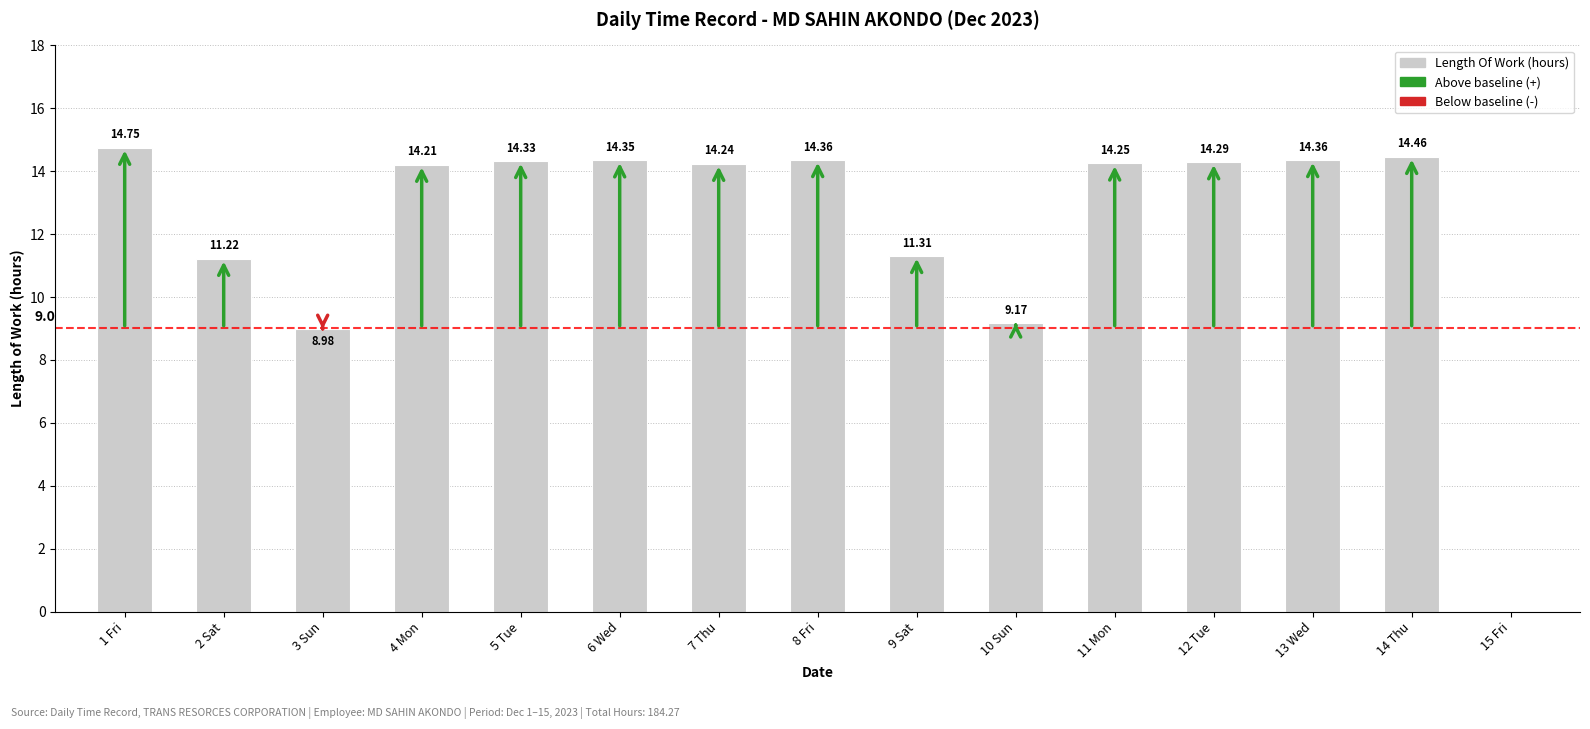

True or false: the data shows 14.3 at 6 Wed.

True